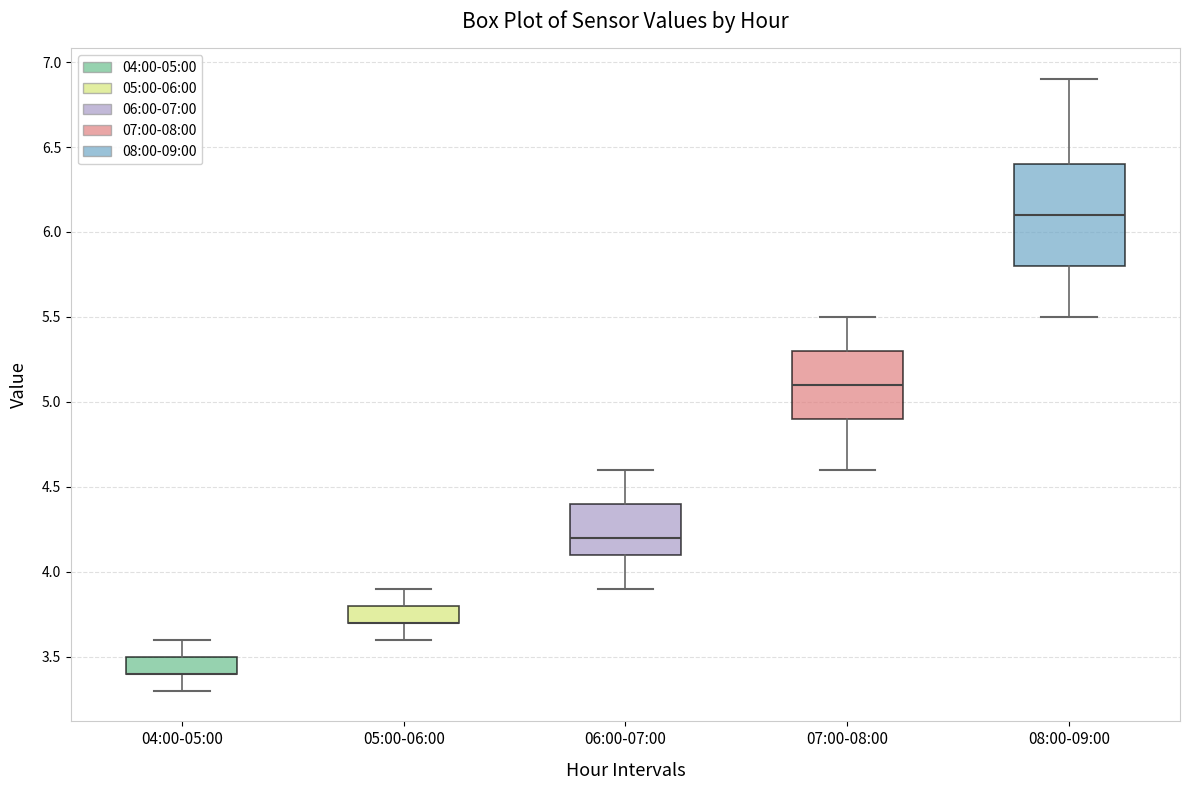

Reading left to right, read every box against the y-axis: the position of its median line, the range the box covers, and the ends of its whiskers. The values are not printed on the chart, so give them approximately, as read against the axis.

04:00-05:00: median 3.4 (drawn on the box's lower edge), box 3.4 to 3.5, whiskers 3.3 to 3.6
05:00-06:00: median 3.7 (drawn on the box's lower edge), box 3.7 to 3.8, whiskers 3.6 to 3.9
06:00-07:00: median 4.2, box 4.1 to 4.4, whiskers 3.9 to 4.6
07:00-08:00: median 5.1, box 4.9 to 5.3, whiskers 4.6 to 5.5
08:00-09:00: median 6.1, box 5.8 to 6.4, whiskers 5.5 to 6.9